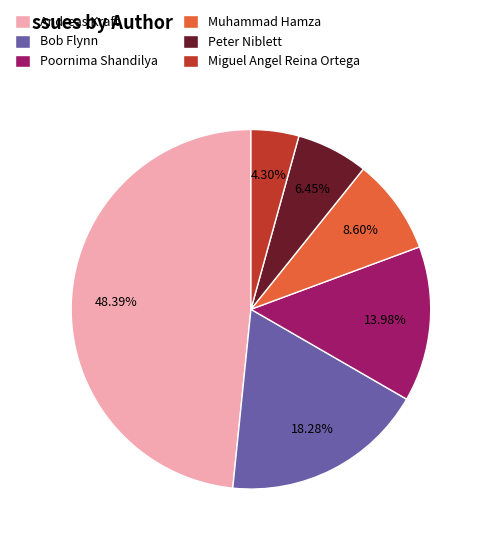

True or false: Andreas Kraft accounts for 48% of the total.

True